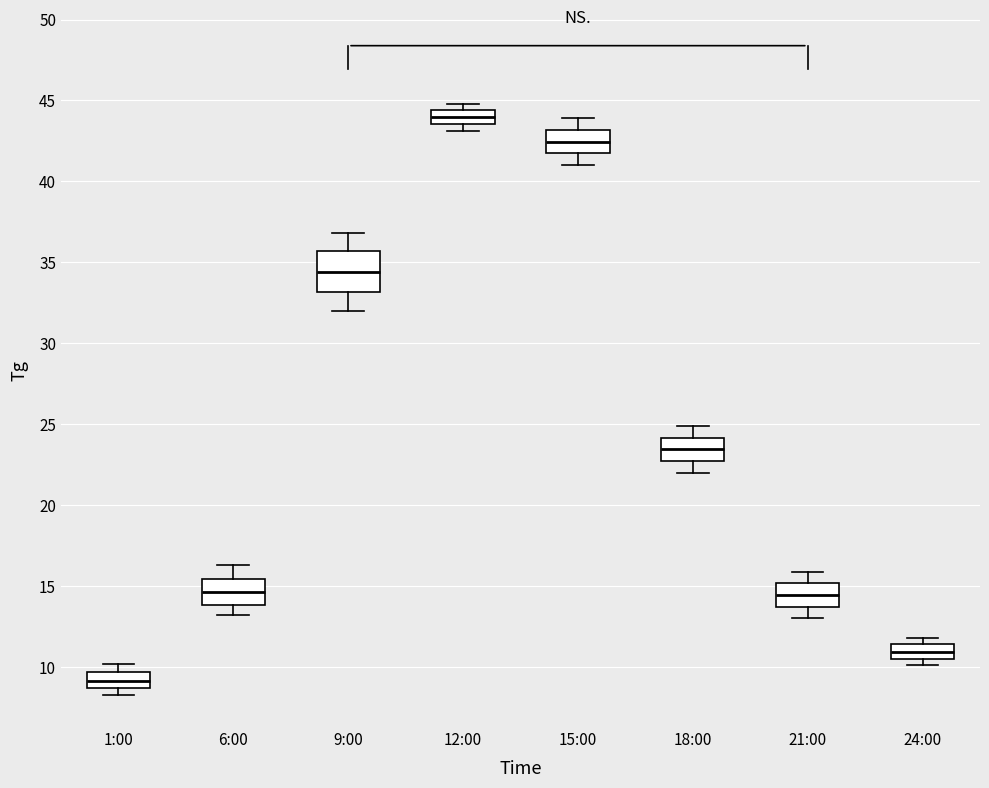

Reading left to right, transcribe this box plot: for each box, give where its median line is, the range the box spans, and where its two whiskers end, as read against the y-axis. The values are not printed on the chart, so give them approximately, as read against the axis.

1:00: median 9.0, box 8.5 to 9.5, whiskers 8.5 (just below the box's lower edge) to 10.0
6:00: median 14.5, box 14.0 to 15.5, whiskers 13.0 to 16.5
9:00: median 34.5, box 33.0 to 35.5, whiskers 32.0 to 37.0
12:00: median 44.0, box 43.5 to 44.5, whiskers 43.0 to 45.0
15:00: median 42.5, box 41.5 to 43.0, whiskers 41.0 to 44.0
18:00: median 23.5, box 22.5 to 24.0, whiskers 22.0 to 25.0
21:00: median 14.5, box 13.5 to 15.0, whiskers 13.0 to 16.0
24:00: median 11.0, box 10.5 to 11.5, whiskers 10.0 to 12.0